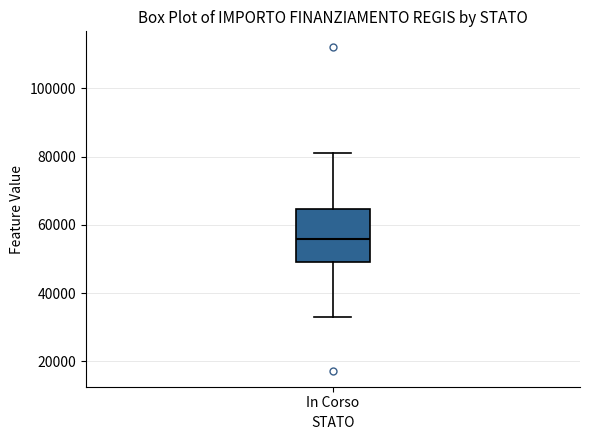

Read this box plot against the y-axis: the position of the median line, the range covered by the box, and the ends of both whiskers. The values are not printed on the chart, so give them approximately, as read against the axis.

median 56000, box 50000 to 64000, whiskers 32000 to 80000